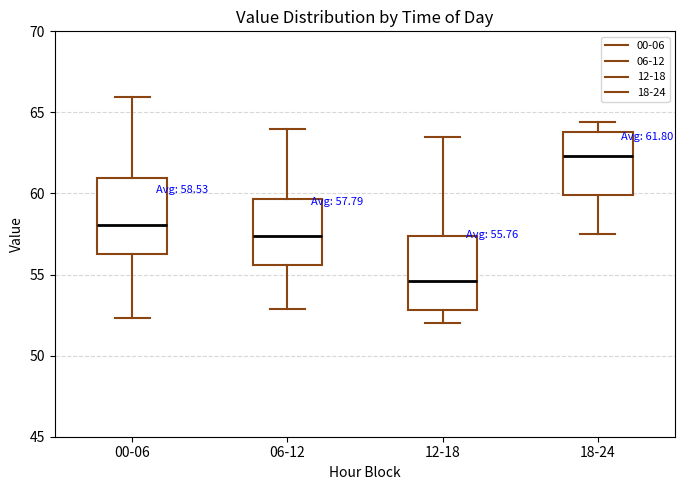

Which box's median line is the highest?

18-24